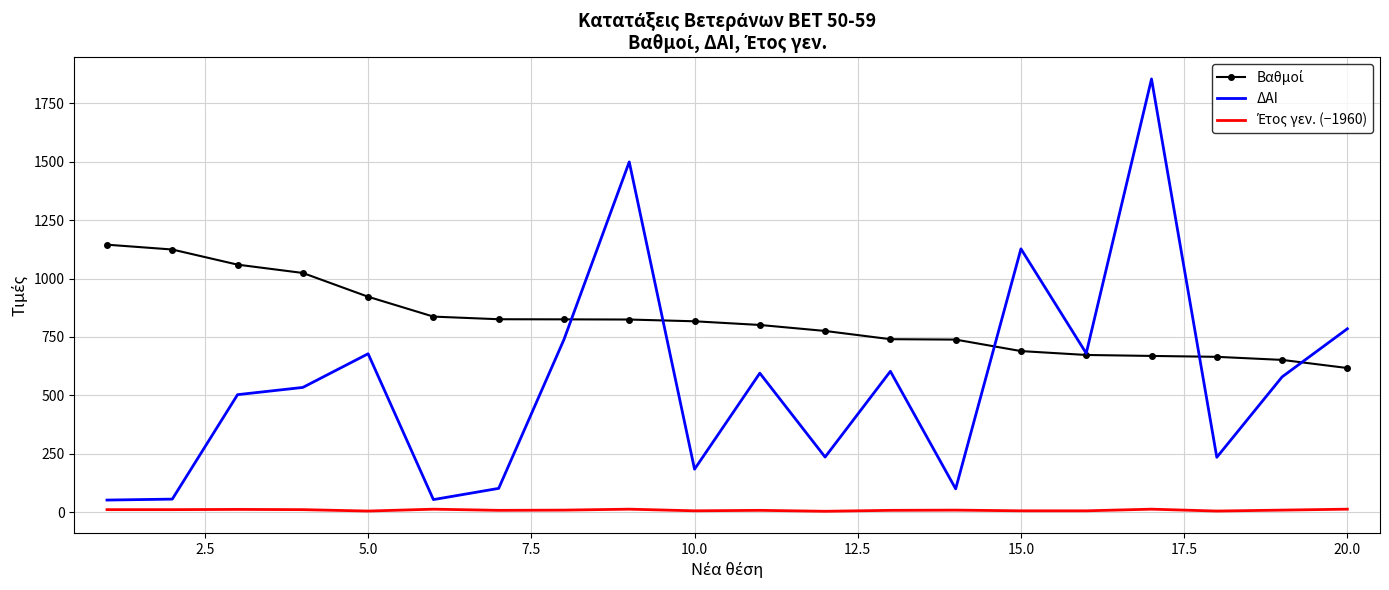

What is the maximum value for ΔΑΙ?

1854.0